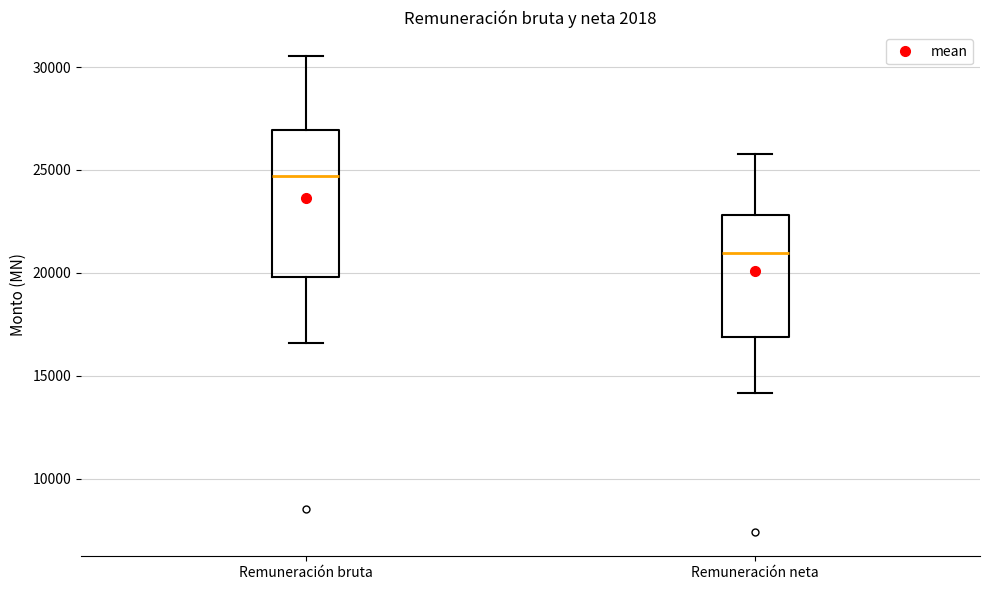

Reading left to right, read every box against the y-axis: the position of its median line, the range the box covers, and the ends of its whiskers. The values are not printed on the chart, so give them approximately, as read against the axis.

Remuneración bruta: median 24500, box 20000 to 27000, whiskers 16500 to 30500
Remuneración neta: median 21000, box 17000 to 23000, whiskers 14000 to 26000